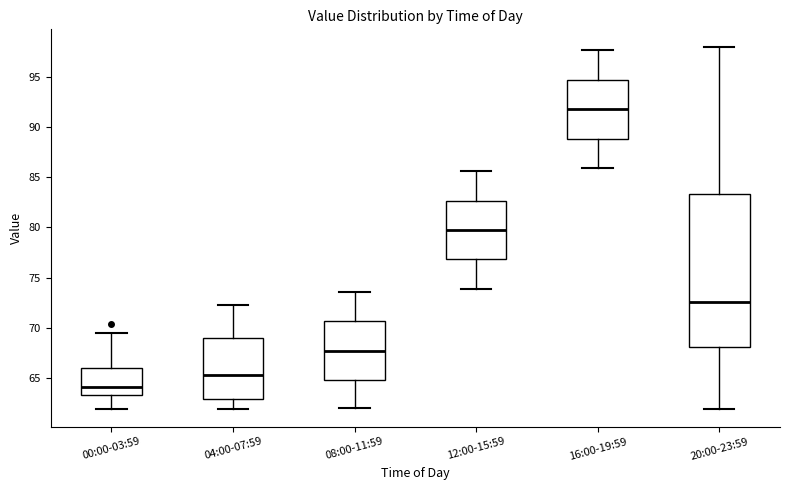

Reading left to right, read every box against the y-axis: the position of its median line, the range the box covers, and the ends of its whiskers. The values are not printed on the chart, so give them approximately, as read against the axis.

00:00-03:59: median 64.0, box 63.5 to 66.0, whiskers 62.0 to 69.5
04:00-07:59: median 65.5, box 63.0 to 69.0, whiskers 62.0 to 72.5
08:00-11:59: median 68.0, box 65.0 to 70.5, whiskers 62.0 to 73.5
12:00-15:59: median 80.0, box 77.0 to 82.5, whiskers 74.0 to 85.5
16:00-19:59: median 92.0, box 89.0 to 94.5, whiskers 86.0 to 97.5
20:00-23:59: median 72.5, box 68.0 to 83.5, whiskers 62.0 to 98.0